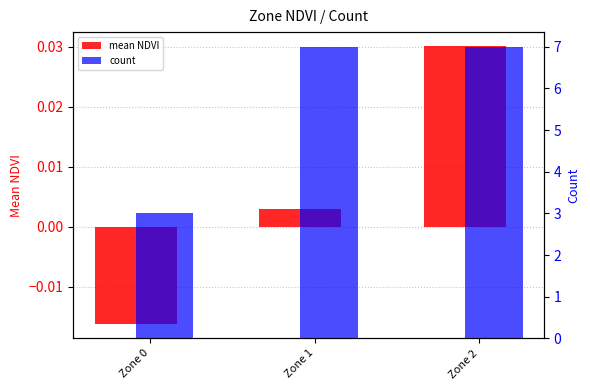

How many bars are there in each group?

2